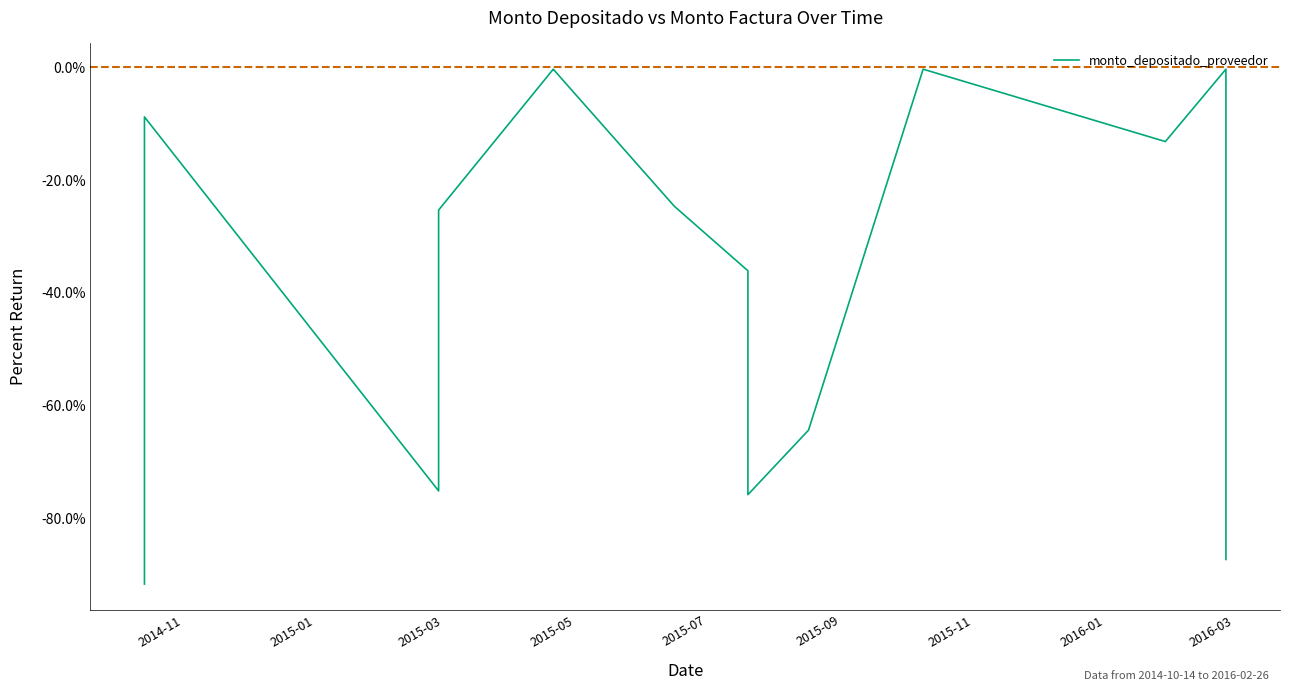

How many interior local valleys (lower than both neighbors) does the data have?

3